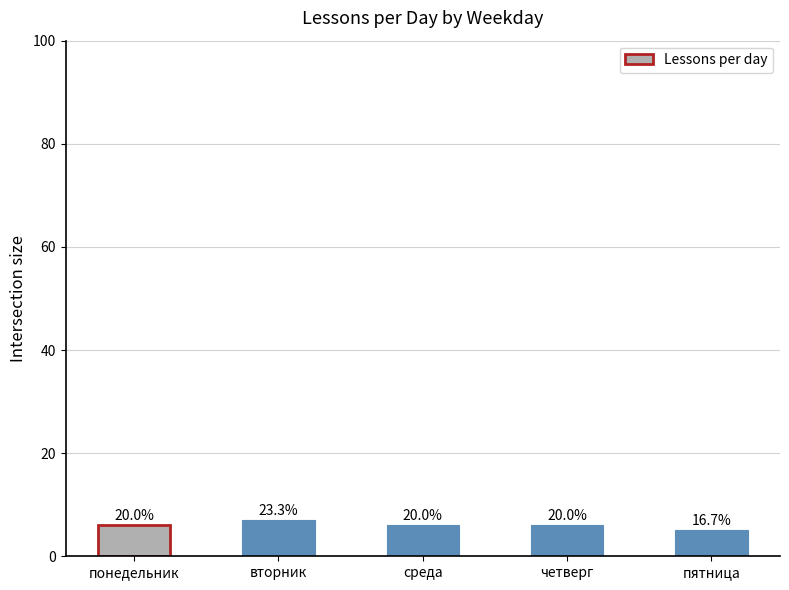

How many bars are there in total?

5